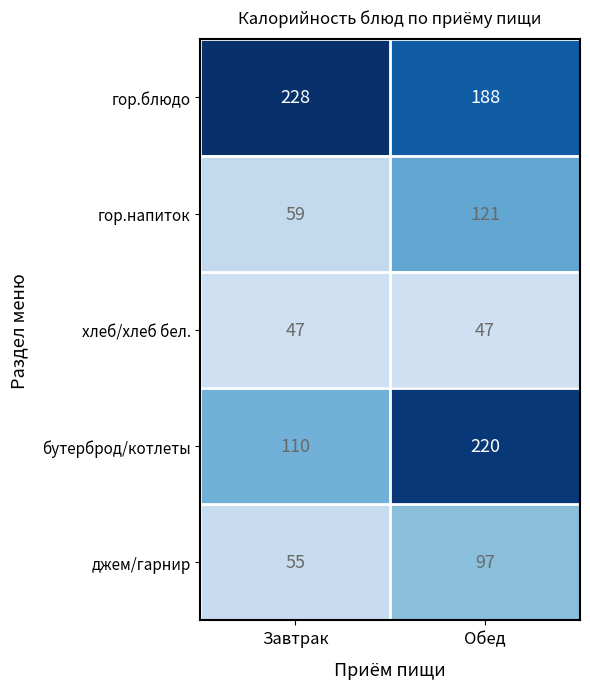

At which category is the sum across all series the highest?

Обед